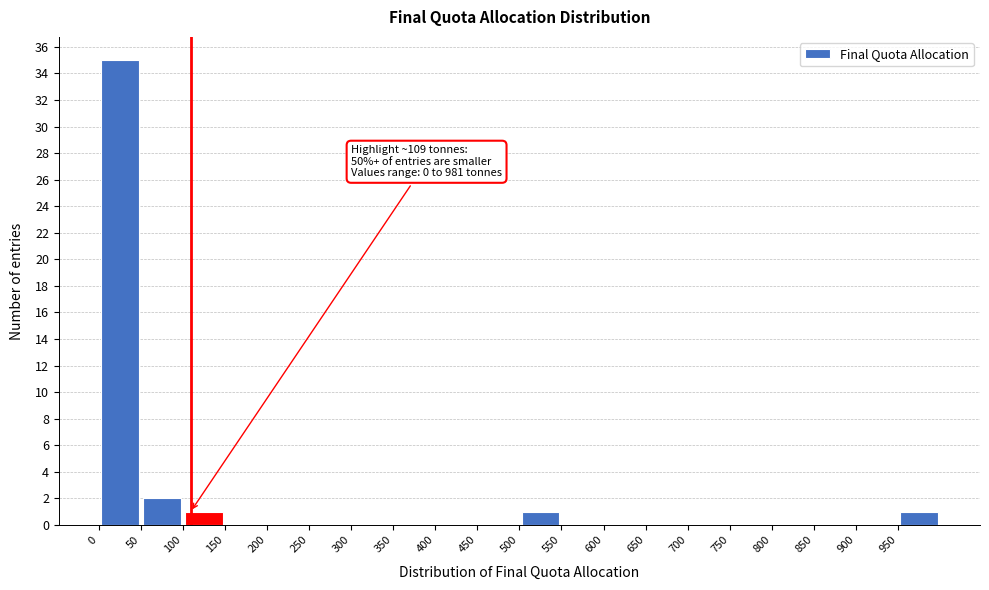

Which range on the x-axis has the tallest bar?

0 to 50